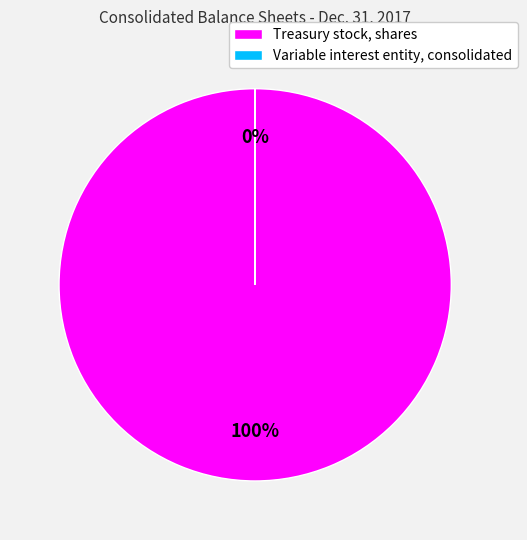

How many slices are in this pie chart?

2